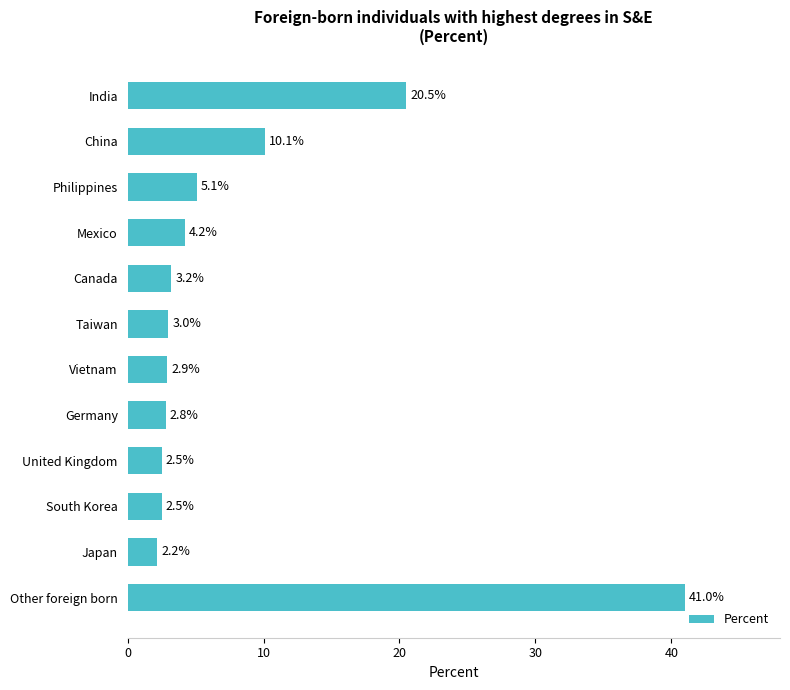

What is the difference between the maximum and minimum values?

38.8